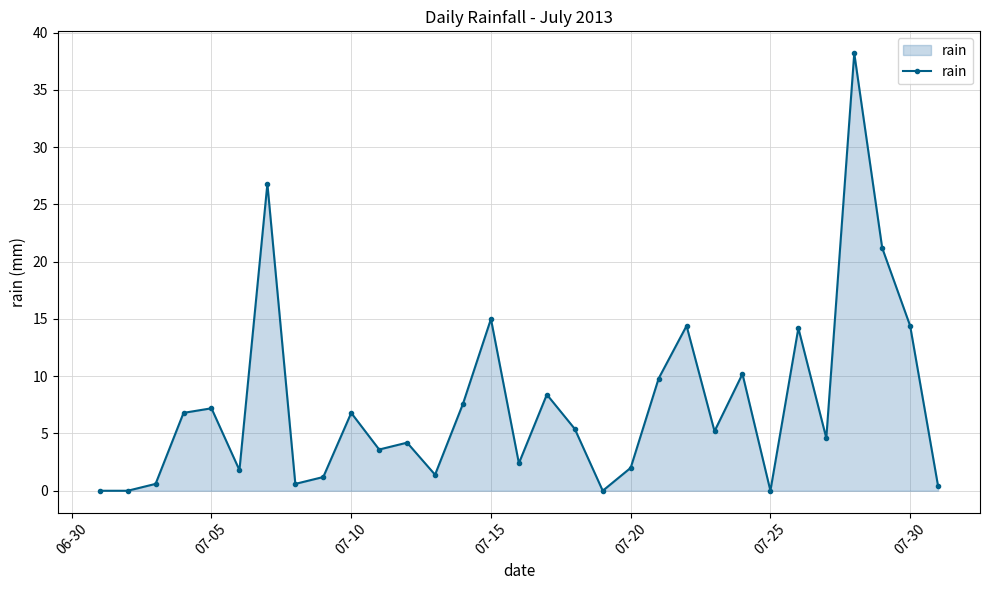

Does the chart have visible grid lines?

Yes